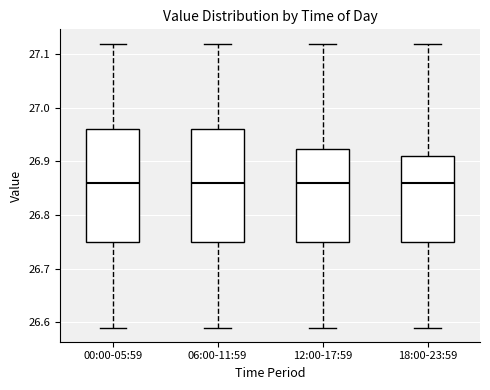

Where is the lower edge of the box for 12:00-17:59 on the y-axis? The values are not printed on the chart, so give them approximately, as read against the axis.

26.75